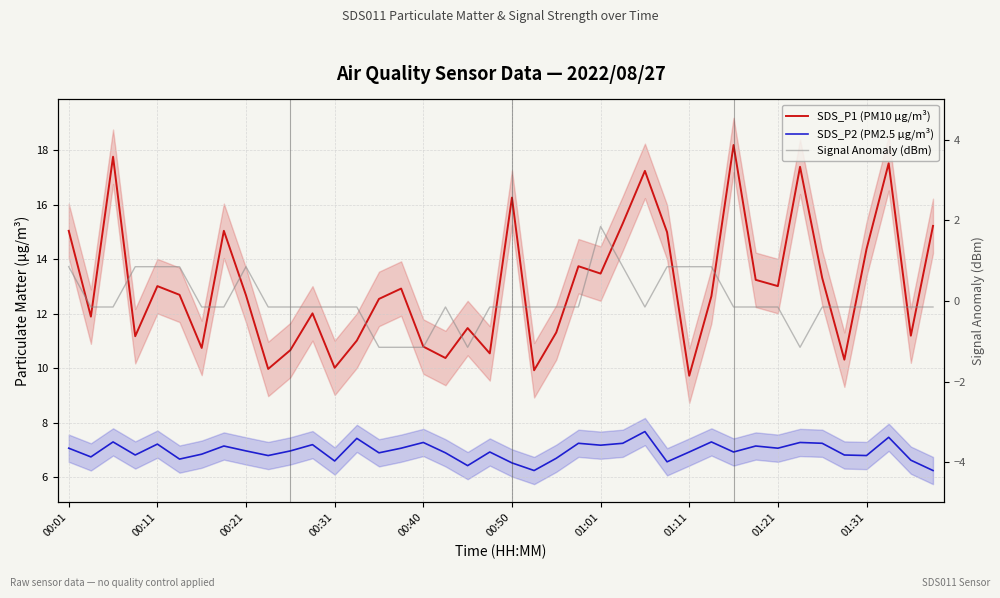

Is it true that SDS_P2 (PM2.5 µg/m³) equals 7.1 at 01:21?

True